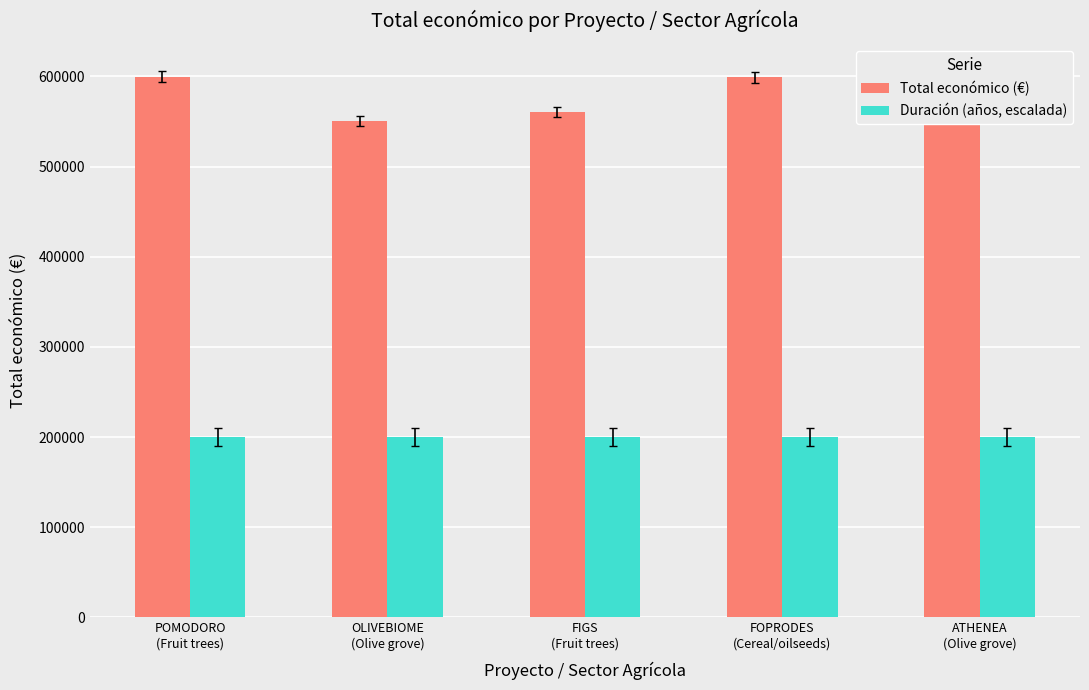

Rank the series at FOPRODES
(Cereal/oilseeds) from lowest to highest value.

Duración (años, escalada), Total económico (€)